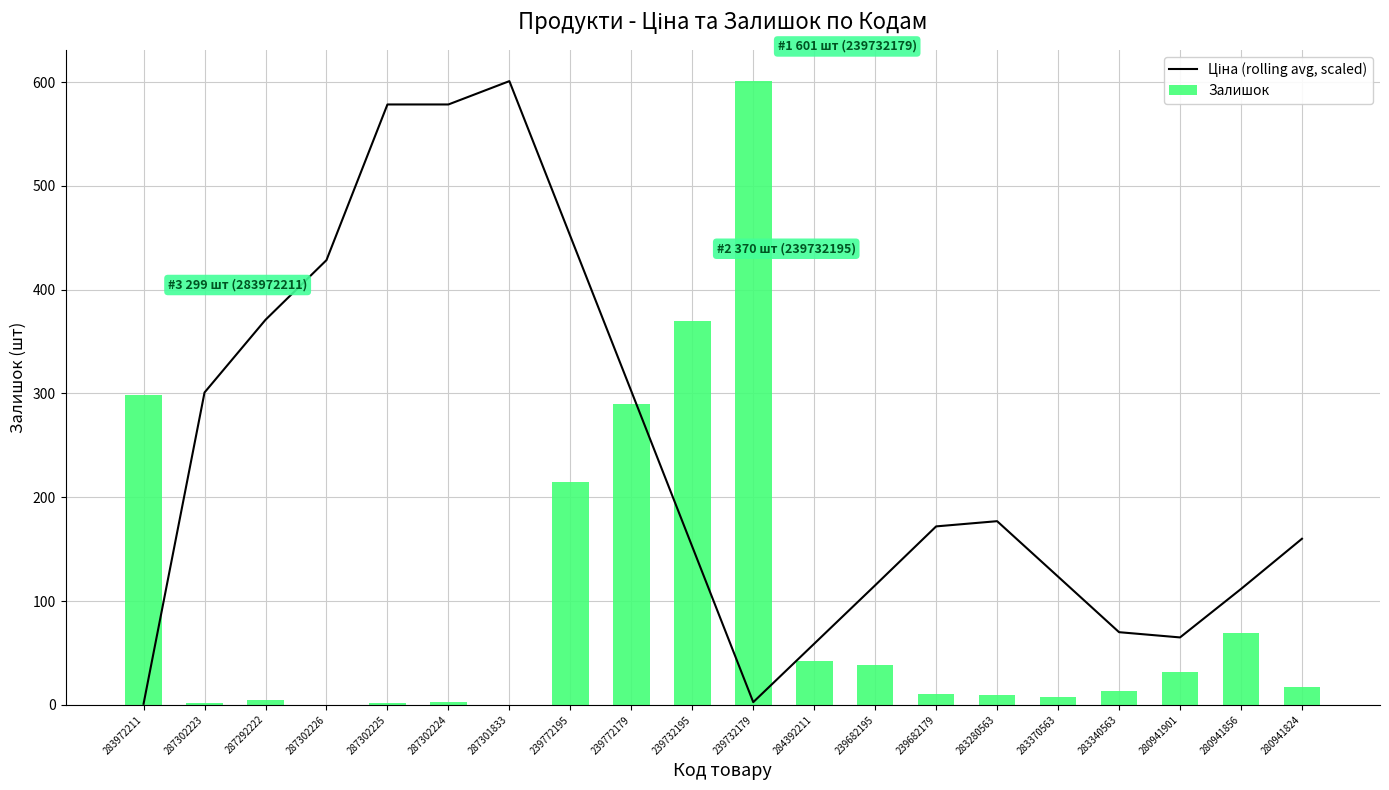

Reading left to right, transcribe all the data shown in this chart.

Ціна (rolling avg, scaled): 283972211=1.0	287302223=301.0	287292222=371.0	287302226=428.5	287302225=578.5	287302224=578.5	287301833=601.0	239772195=451.6	239772179=302.2	239732195=152.4	239732179=2.6	284392211=58.9	239682195=115.2	239682179=171.9	283280563=177.0	283370563=123.5	283340563=70.0	280941901=65.0	280941856=111.6	280941824=160.0
Залишок: 283972211=299.0	287302223=2.0	287292222=5.0	287302226=0.0	287302225=2.0	287302224=3.0	287301833=0.0	239772195=215.0	239772179=290.0	239732195=370.0	239732179=601.0	284392211=42.0	239682195=38.0	239682179=10.0	283280563=9.0	283370563=8.0	283340563=13.0	280941901=32.0	280941856=69.0	280941824=17.0